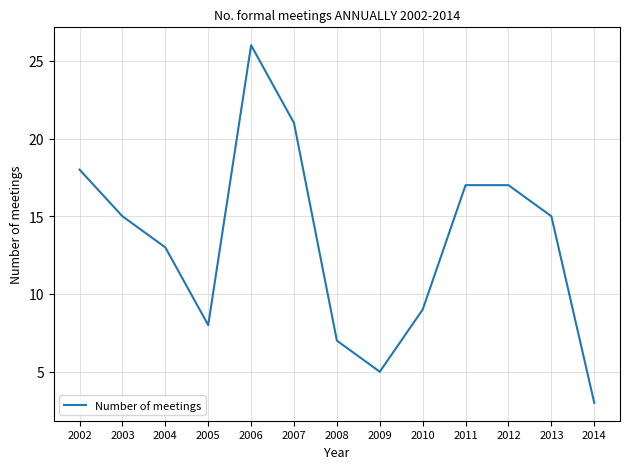

Which label corresponds to the smallest value in the chart?

2014